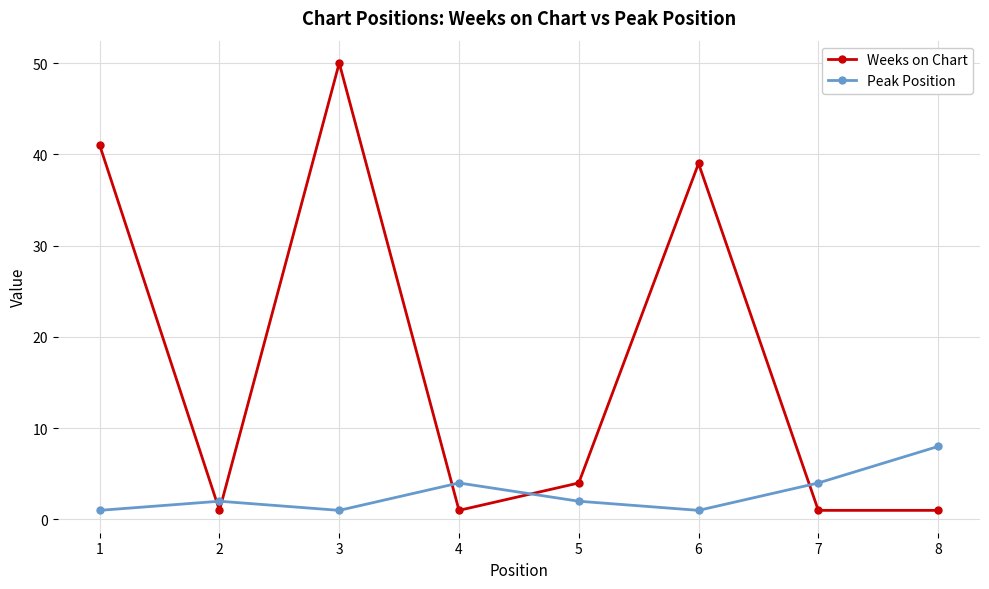

The Peak Position series shows 2 at 5. True or false?

True